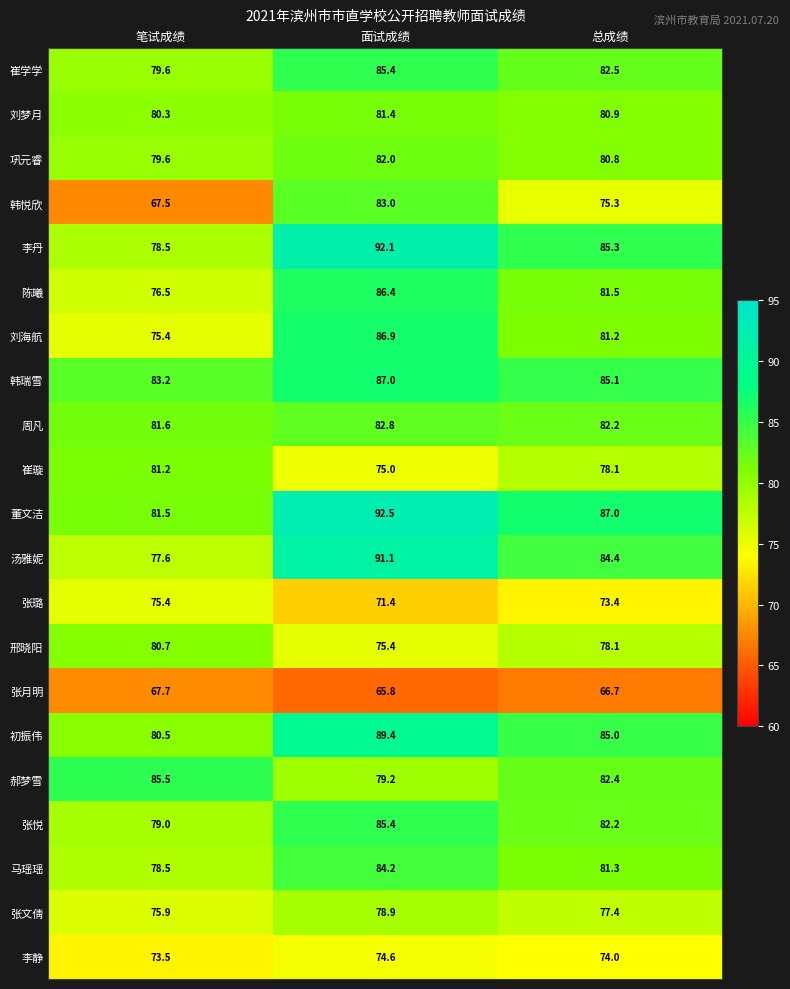

At which category is the sum across all series the highest?

面试成绩